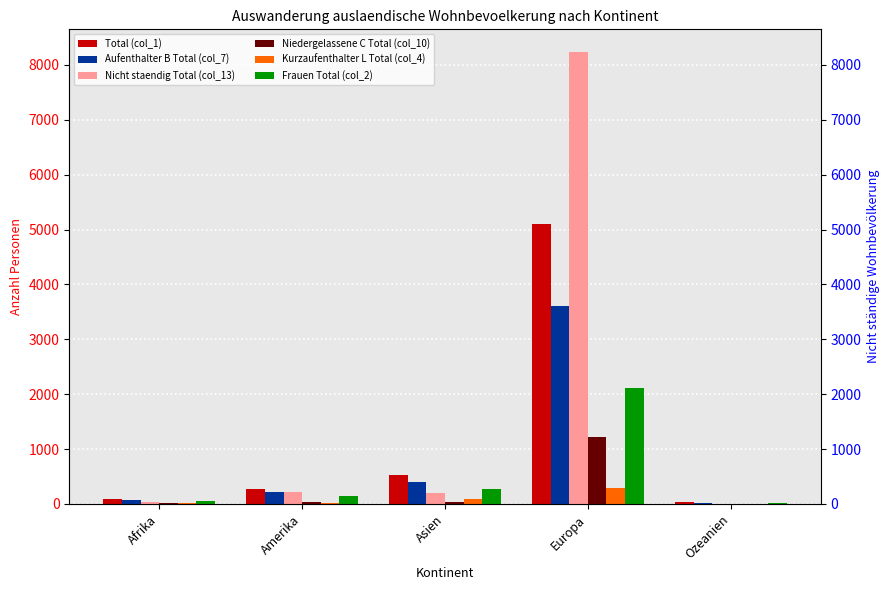

What are all the series names shown in the legend?

Total (col_1), Aufenthalter B Total (col_7), Nicht staendig Total (col_13), Niedergelassene C Total (col_10), Kurzaufenthalter L Total (col_4), Frauen Total (col_2)